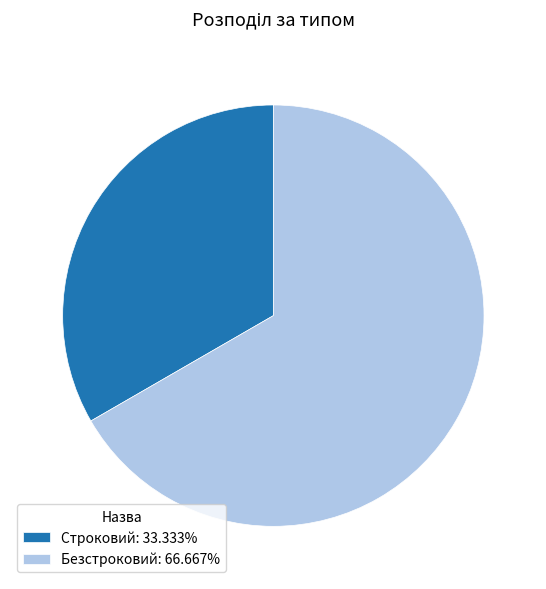

Is the sum of Строковий and Безстроковий greater than half?

Yes